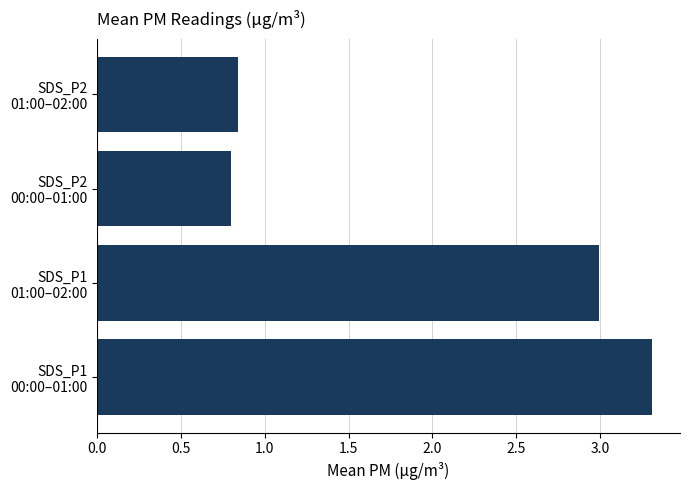

List the labels in order of value, smallest first.

SDS_P2
00:00–01:00, SDS_P2
01:00–02:00, SDS_P1
01:00–02:00, SDS_P1
00:00–01:00